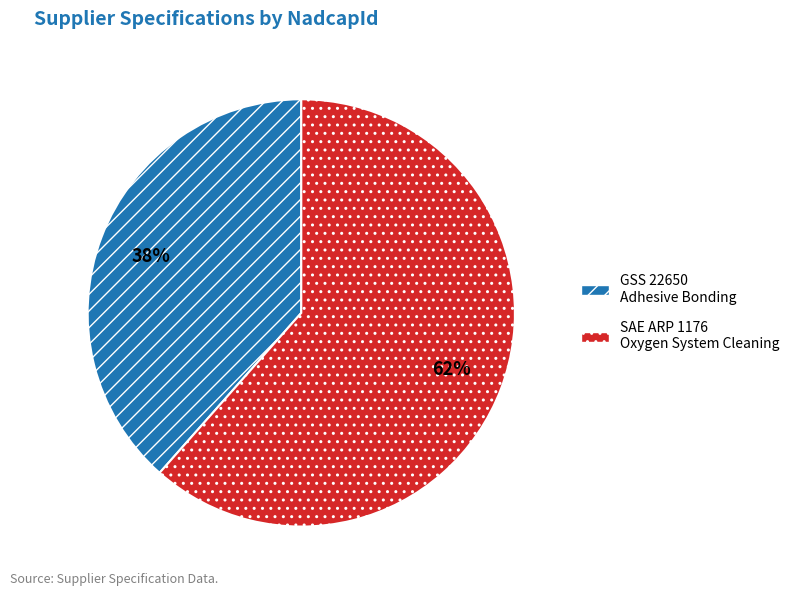

Do SAE ARP 1176 Oxygen System Cleaning and GSS 22650 Adhesive Bonding together represent more than half of the pie?

Yes